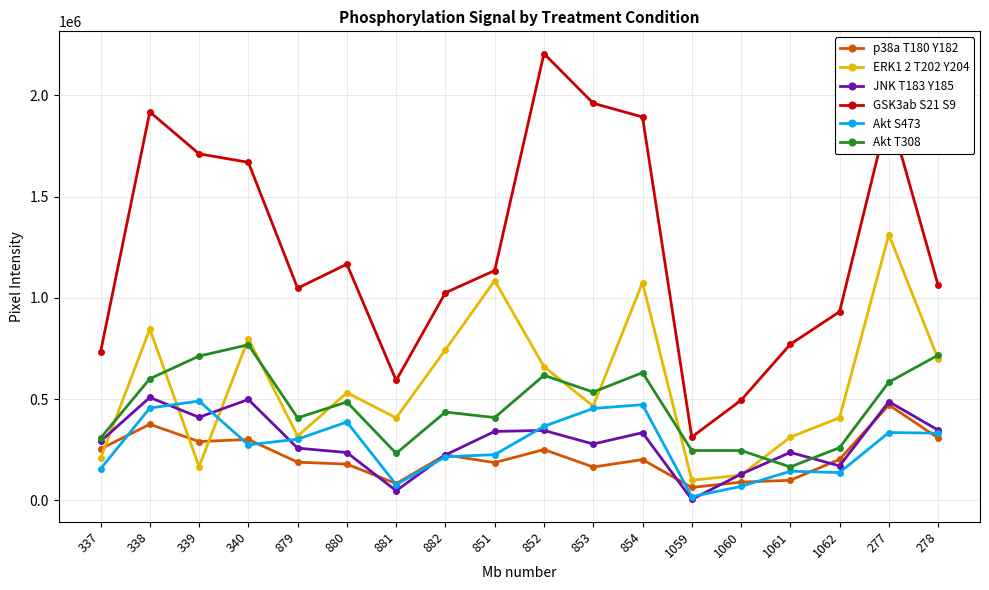

What is the greatest value displayed?

2206431